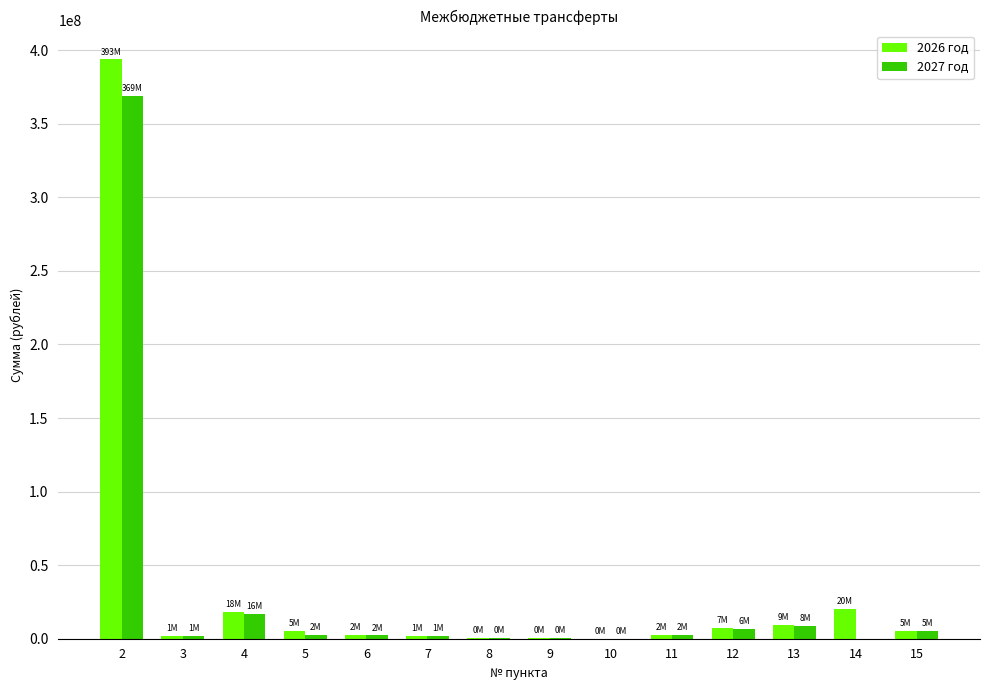

Which category has the highest value across all series?

2